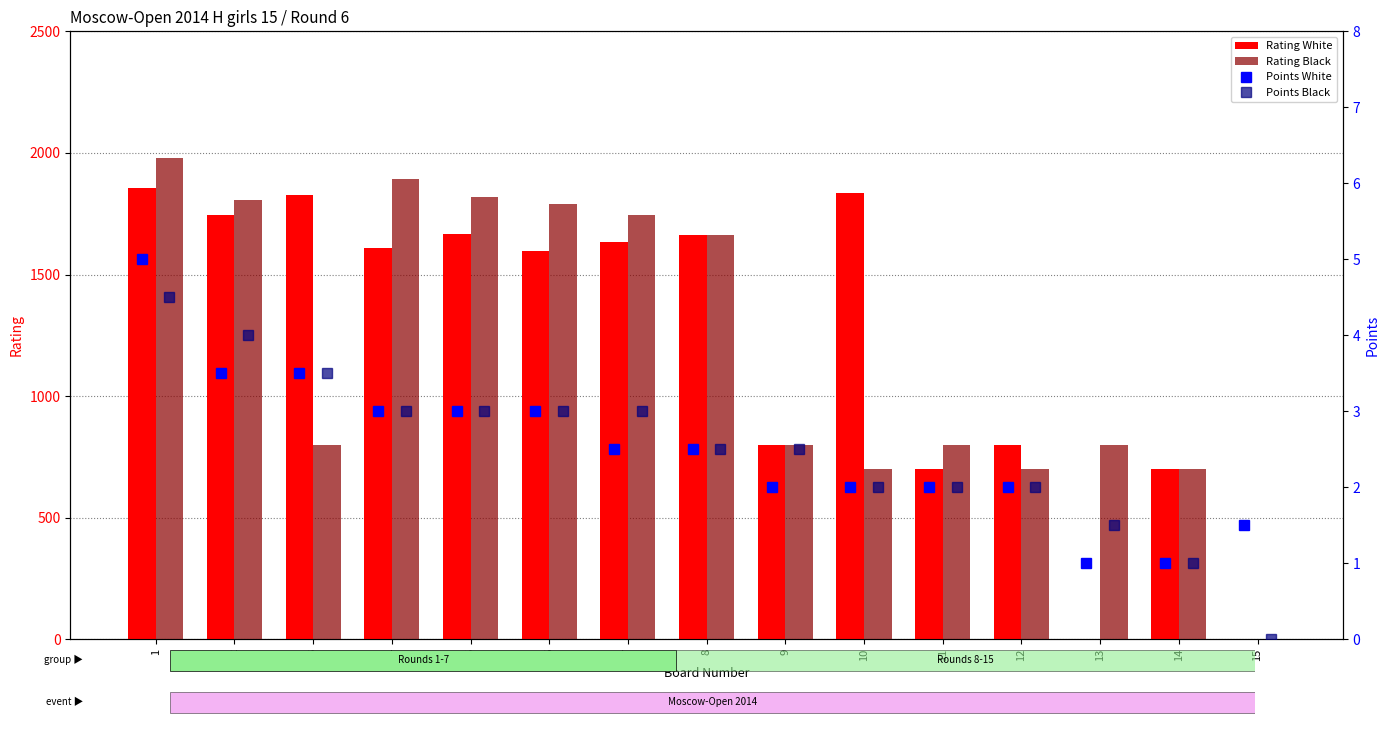

What is the spread (max minus min) of values at 12?

798.0